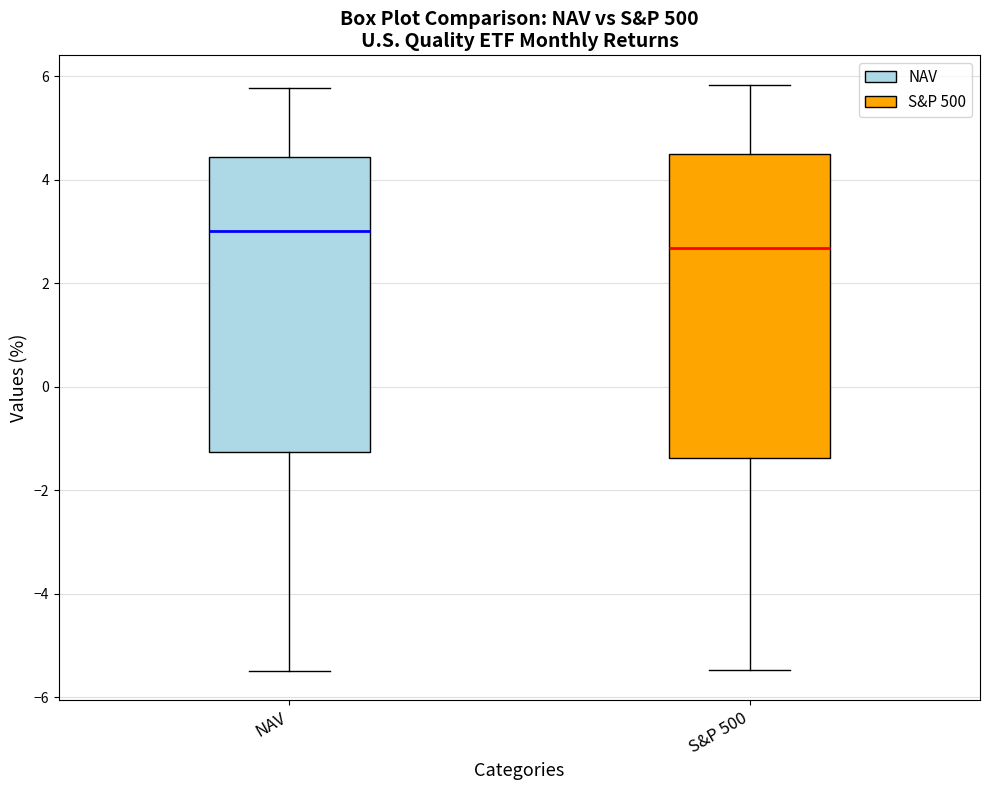

Reading left to right, read every box against the y-axis: the position of its median line, the range the box covers, and the ends of its whiskers. The values are not printed on the chart, so give them approximately, as read against the axis.

NAV: median 3.0, box -1.2 to 4.4, whiskers -5.4 to 5.8
S&P 500: median 2.6, box -1.4 to 4.6, whiskers -5.4 to 5.8